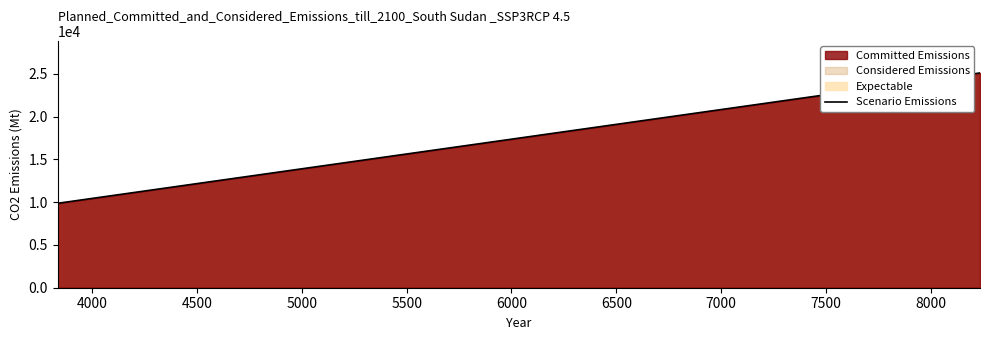

What is the difference between the maximum and second lowest values?

1011